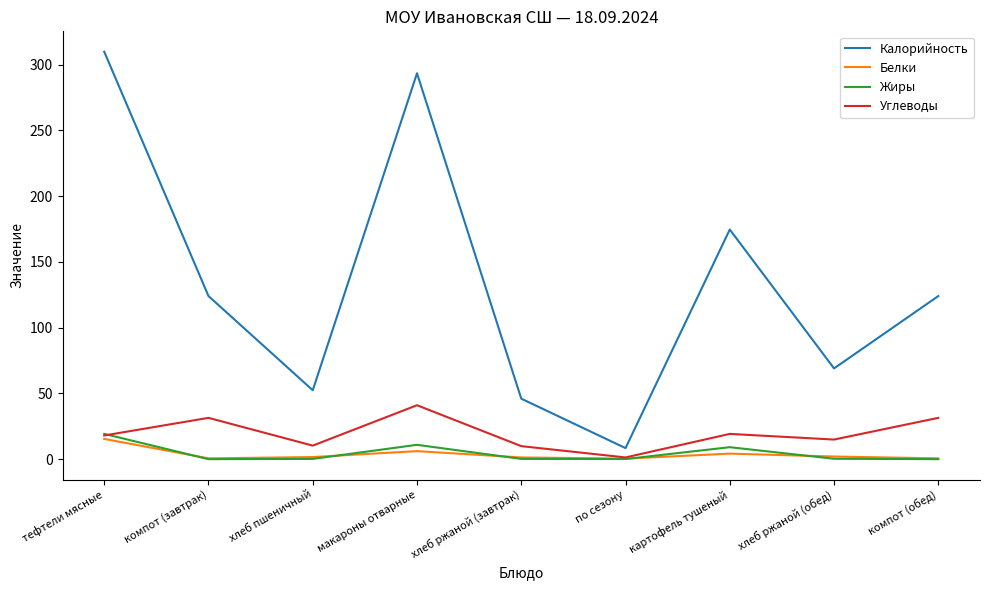

True or false: Углеводы has a value of 31.4 at компот (завтрак).

True